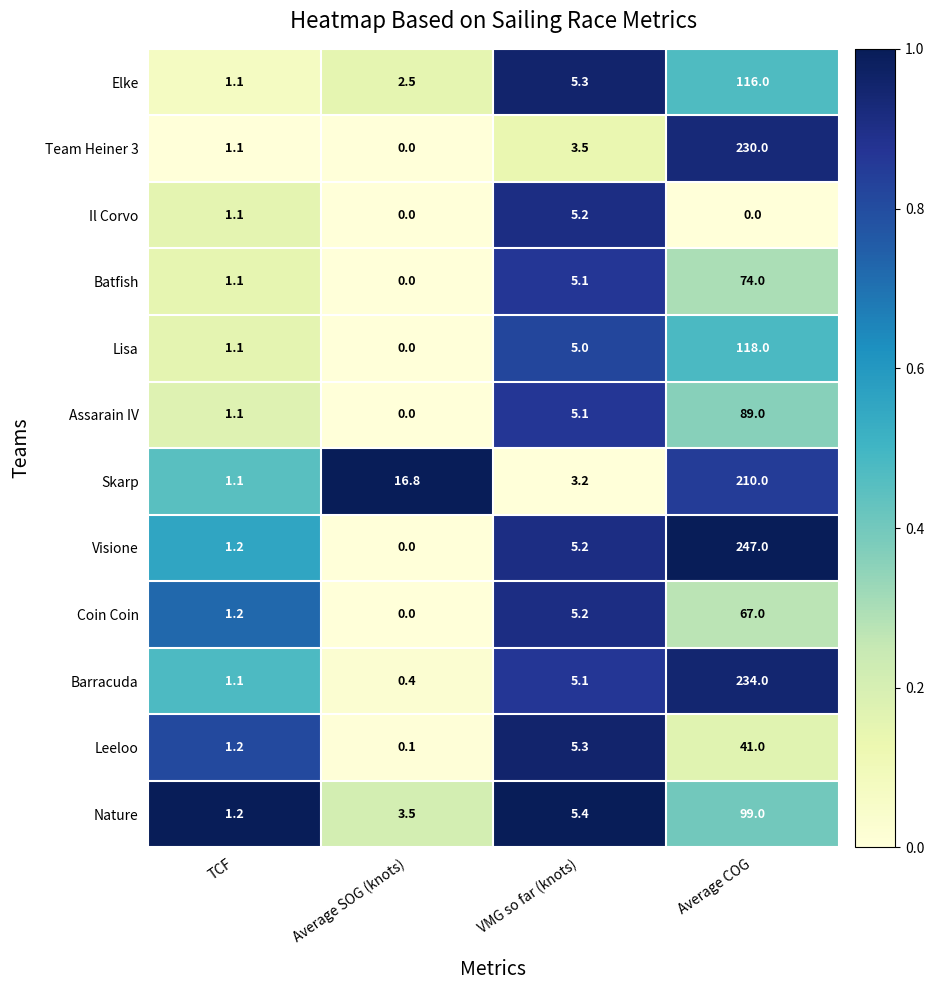

Is it true that Leeloo equals 2.1 at TCF?

False